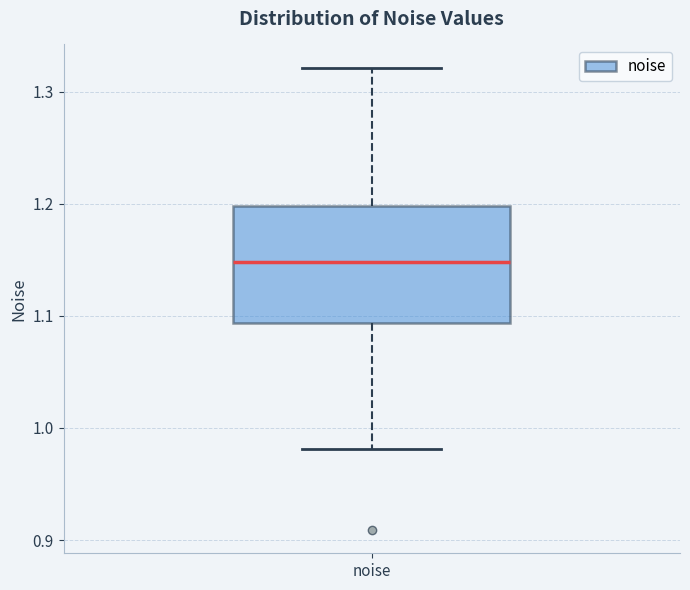

Transcribe this box plot: give where the median line is, the range the box spans, and where the two whiskers end, as read against the y-axis. The values are not printed on the chart, so give them approximately, as read against the axis.

median 1.15, box 1.09 to 1.20, whiskers 0.98 to 1.32